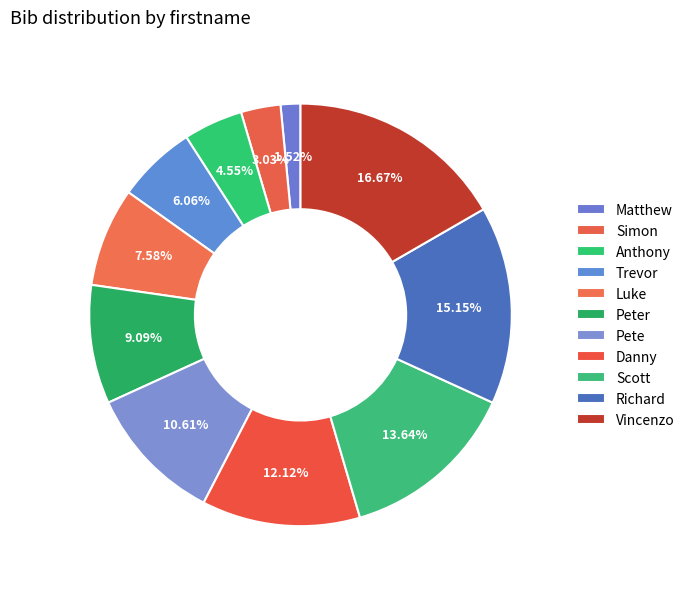

Count the number of slices in the pie.

11